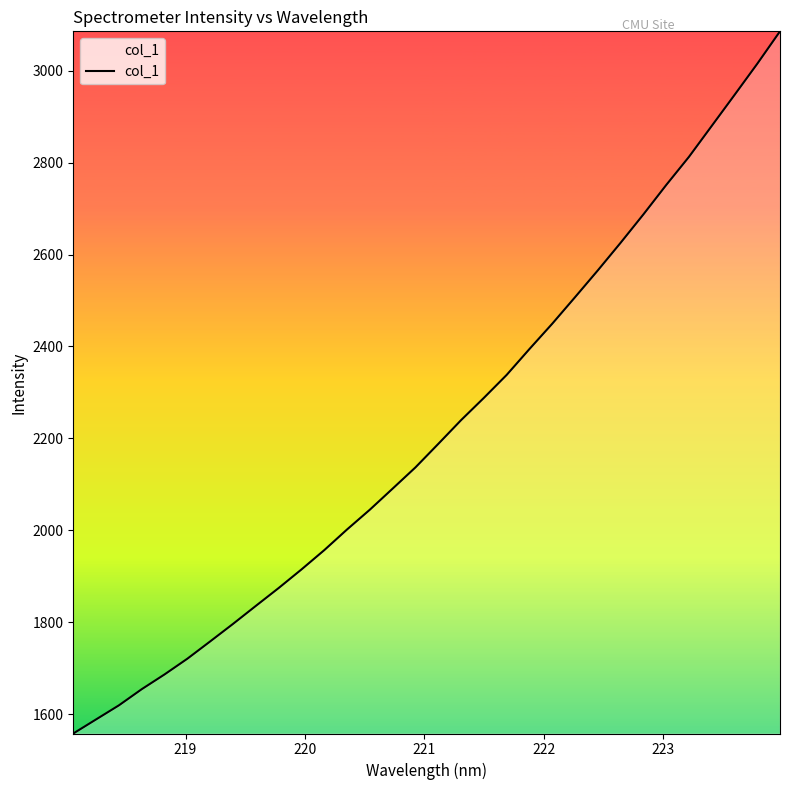

What is the minimum value shown in the chart?

1558.1